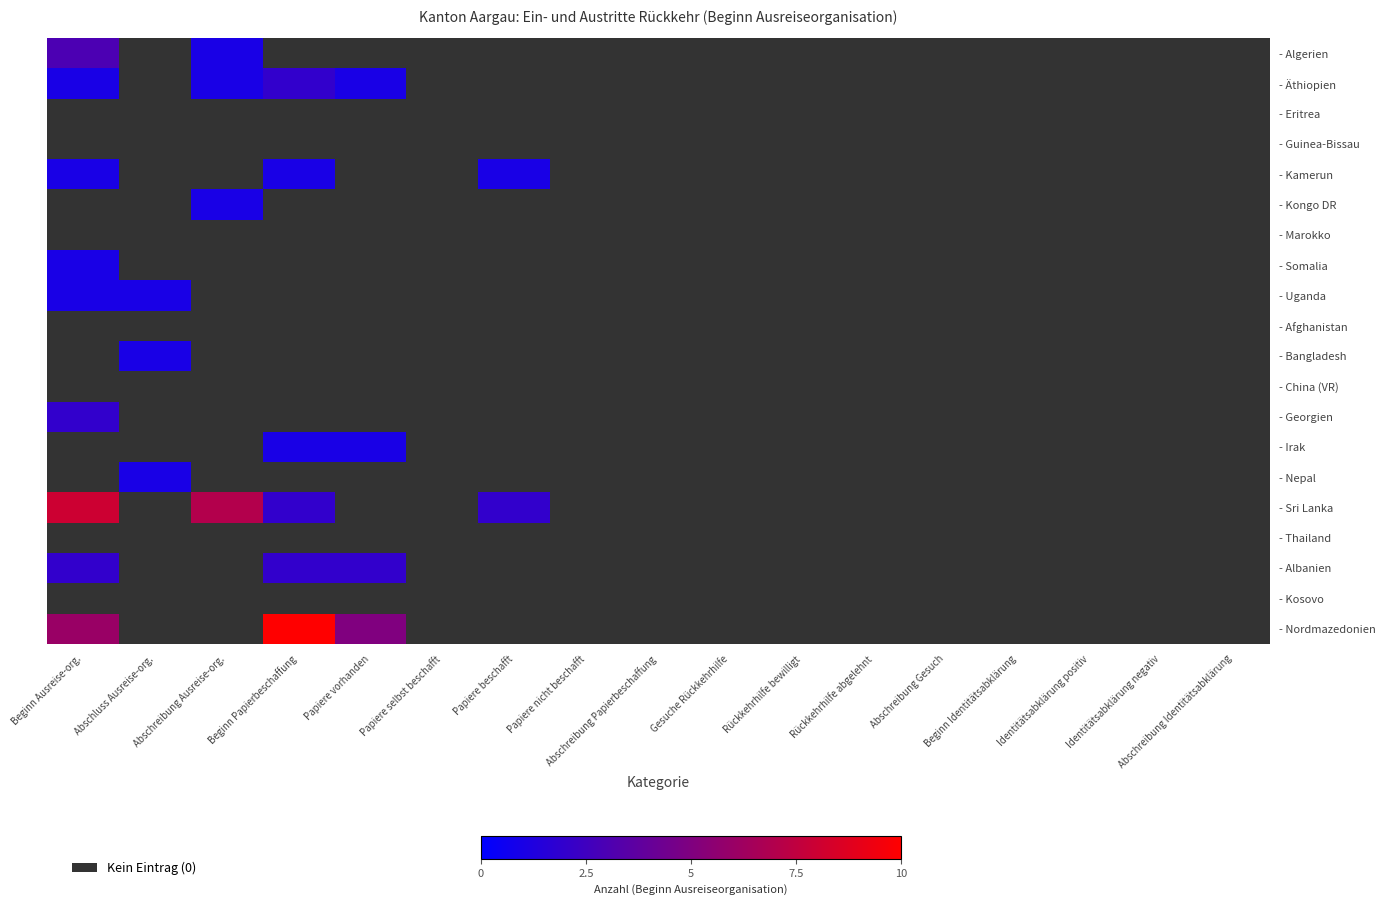

Which category has the lowest value across all series?

Abschluss Ausreise-org.